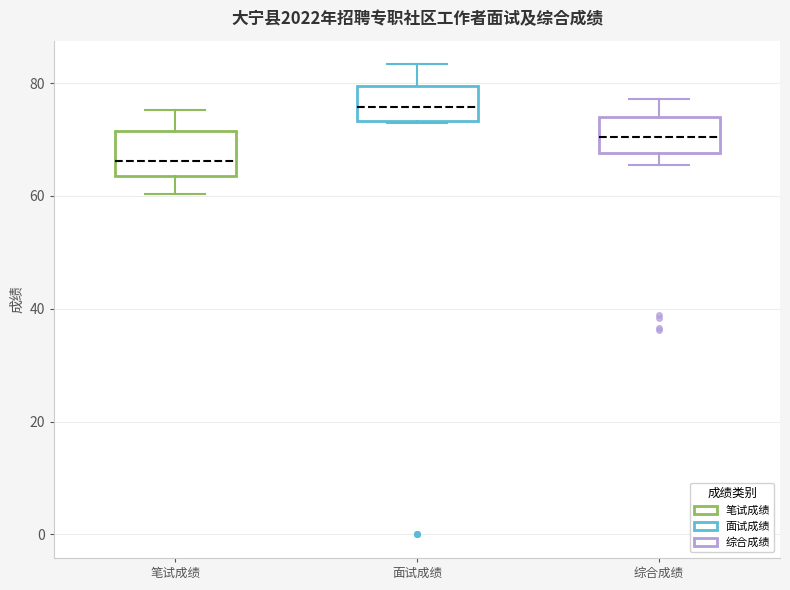

Reading left to right, transcribe this box plot: for each box, give where its median line is, the range the box spans, and where its two whiskers end, as read against the y-axis. The values are not printed on the chart, so give them approximately, as read against the axis.

笔试成绩: median 66, box 64 to 72, whiskers 60 to 76
面试成绩: median 76, box 74 to 80, whiskers 72 to 84
综合成绩: median 70, box 68 to 74, whiskers 66 to 78